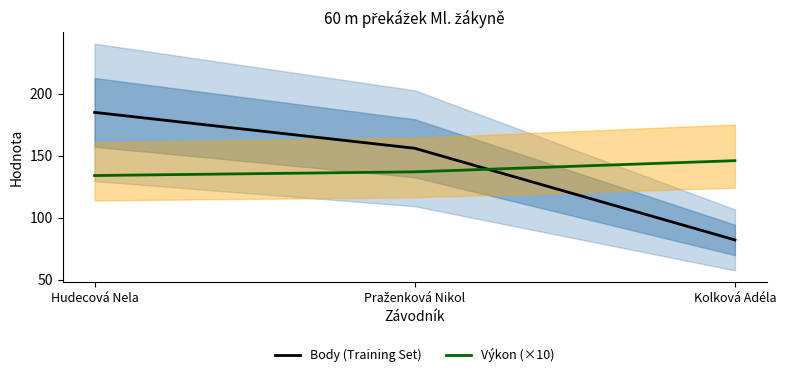

What are all the series names shown in the legend?

Body (Training Set), Výkon (×10)